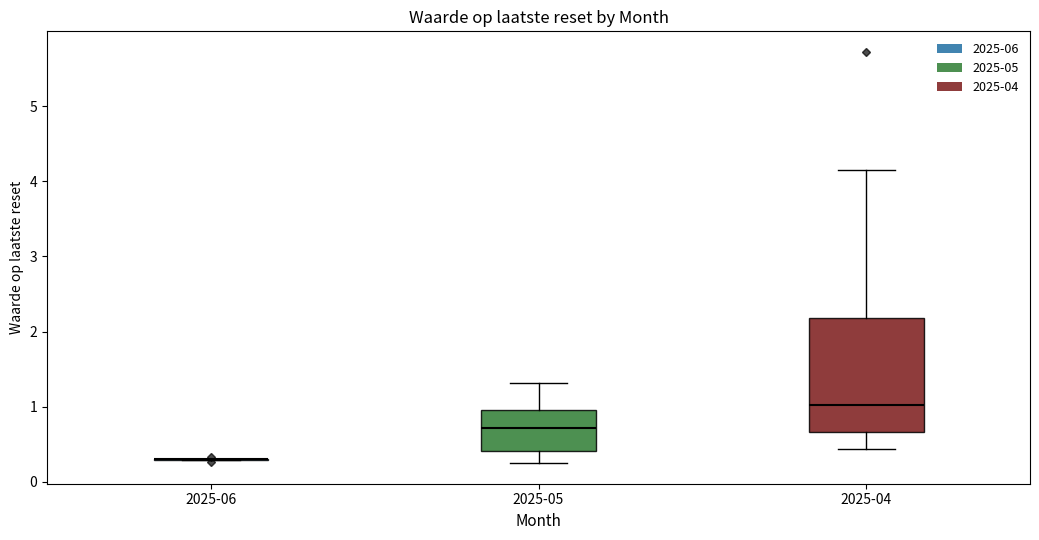

Reading left to right, transcribe this box plot: for each box, give where its median line is, the range the box spans, and where its two whiskers end, as read against the y-axis. The values are not printed on the chart, so give them approximately, as read against the axis.

2025-06: box collapsed to a line at 0.3, whiskers 0.3 to 0.3
2025-05: median 0.7, box 0.4 to 1.0, whiskers 0.3 to 1.3
2025-04: median 1.0, box 0.7 to 2.2, whiskers 0.4 to 4.2